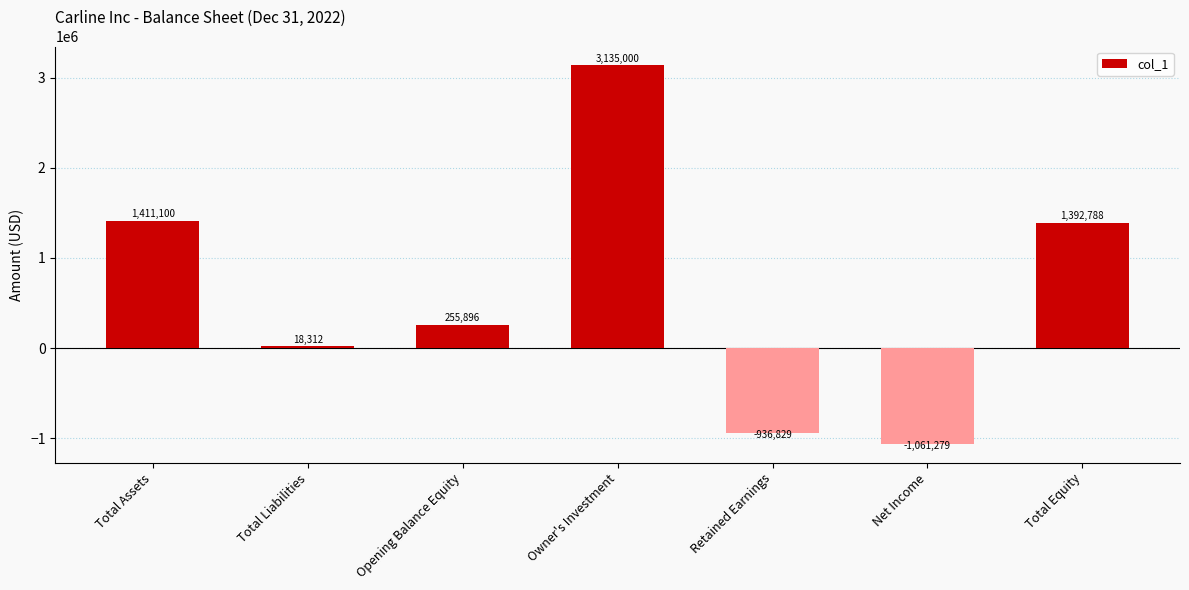

What is the label of the 7th bar from the right?

Total Assets